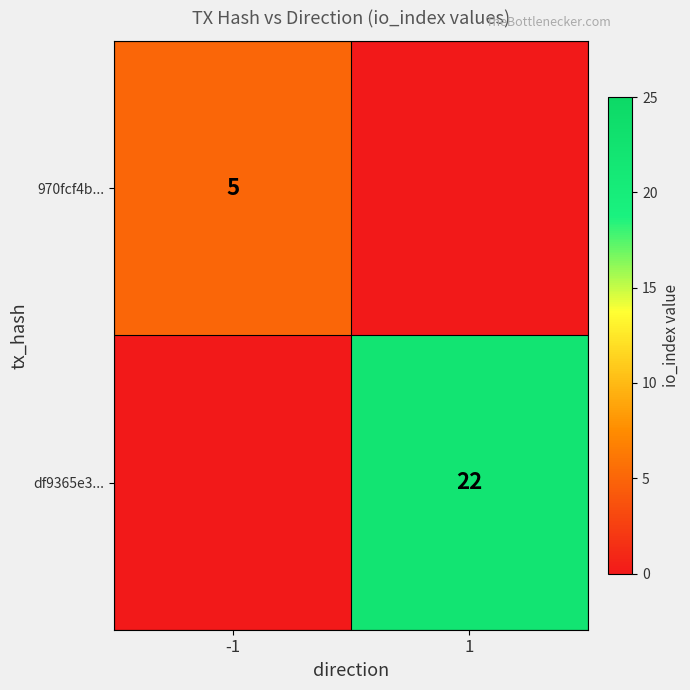

Between 1 and -1, which is larger?

-1